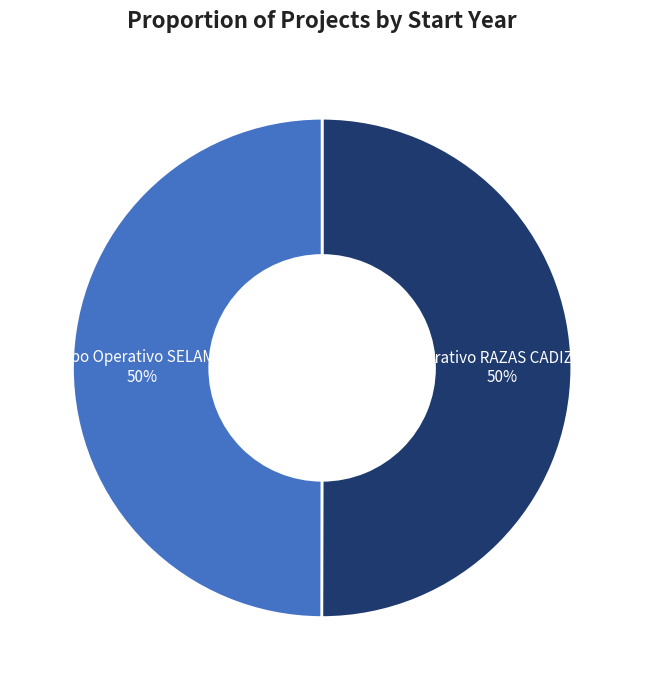

Combined, do Grupo Operativo SELAMBQ and Grupo Operativo RAZAS CADIZ CHEESES account for over 50%?

Yes